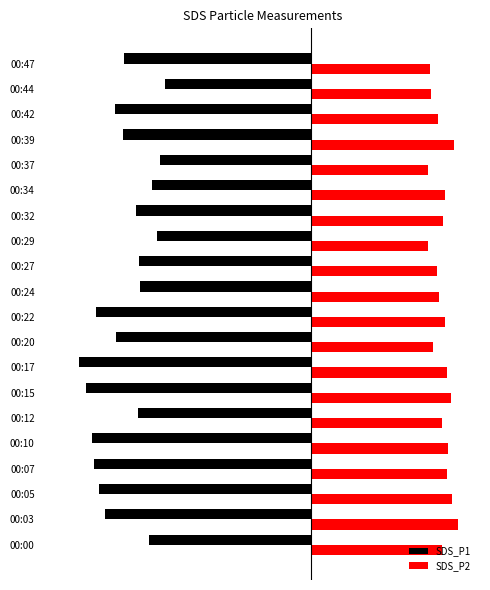

Rank the series by their maximum value, from highest to lowest.

SDS_P2, SDS_P1